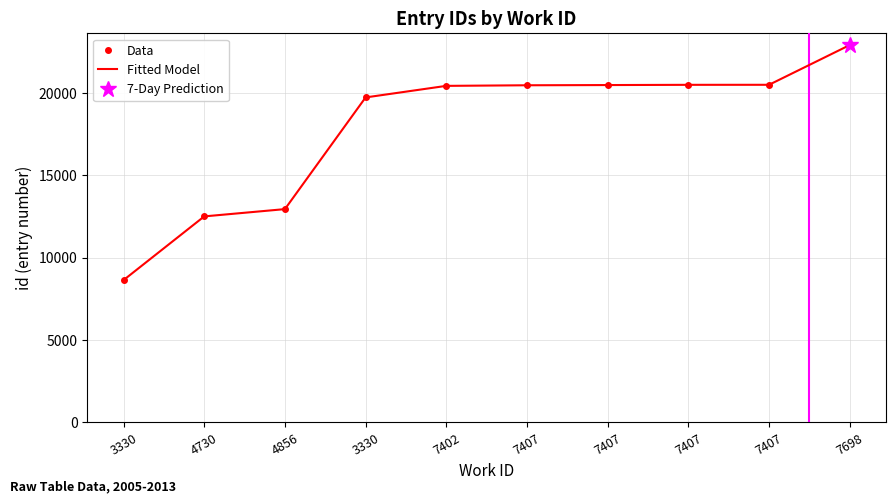

What is the label of the 3rd point from the left?

4856